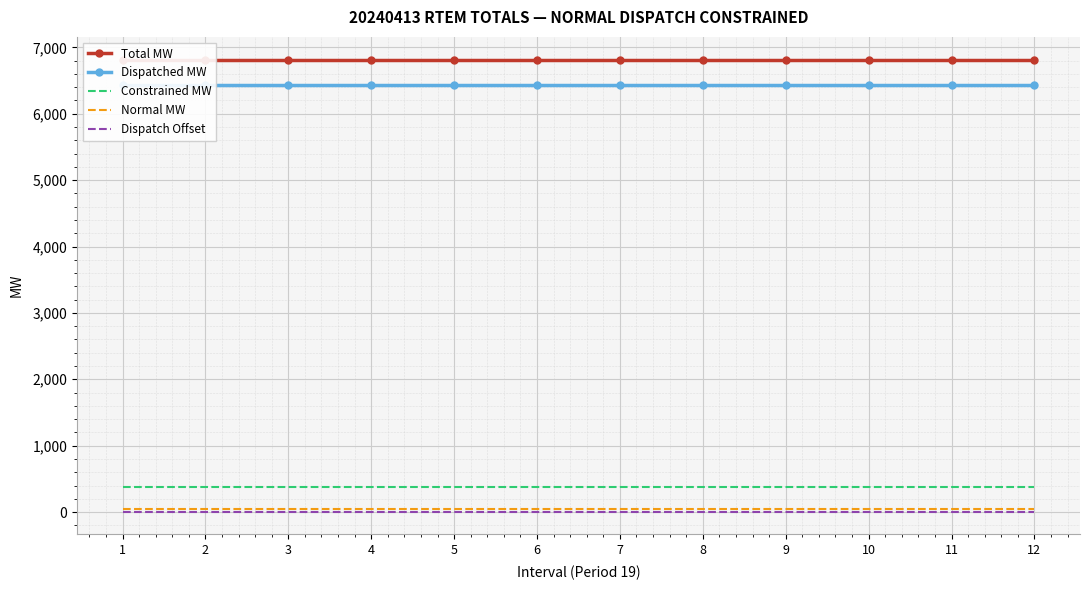

What is the value of the Normal MW point at the 9th from the left?

48.3